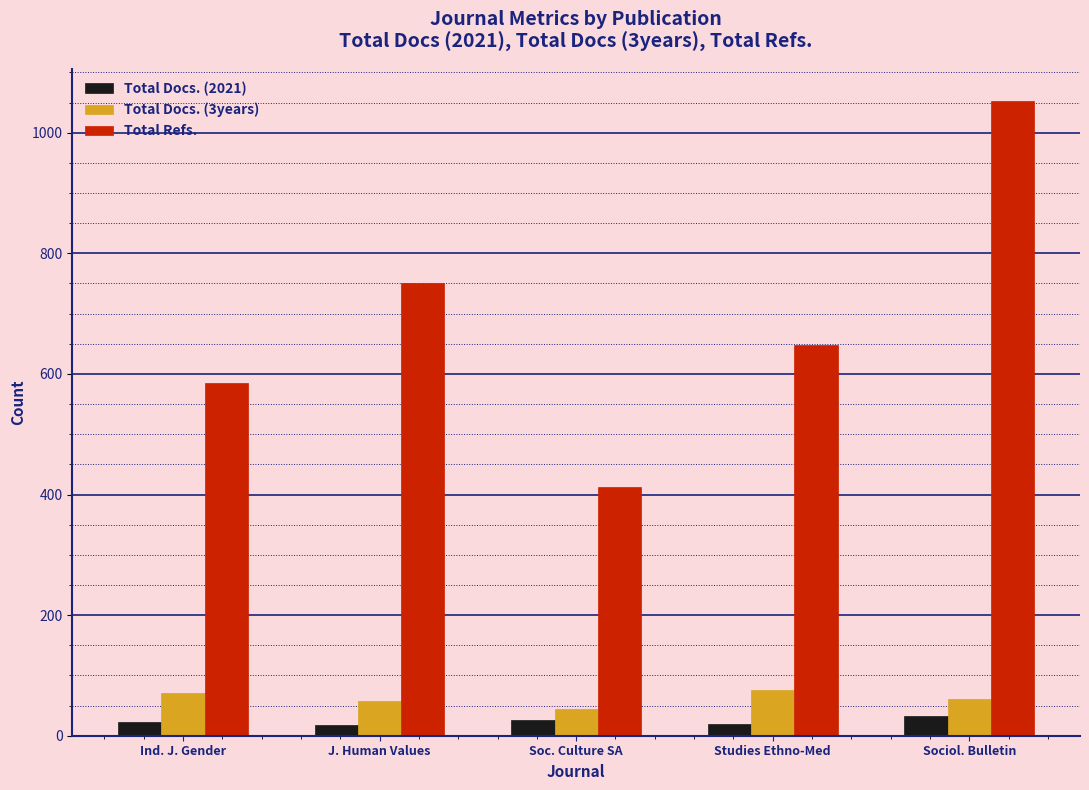

How many bars are there in each group?

3